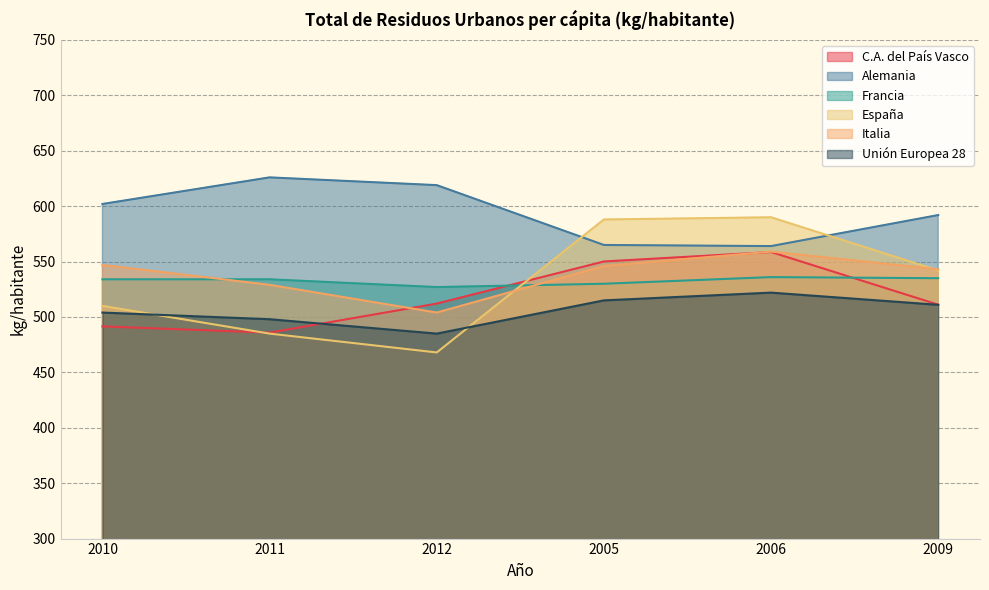

How many times do Unión Europea 28 and C.A. del País Vasco cross each other?

1